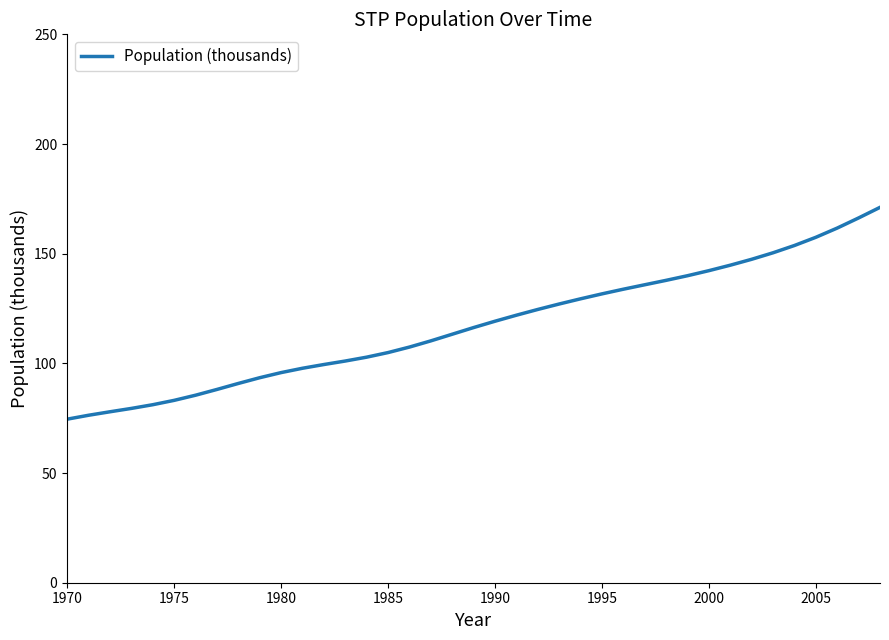

Reading left to right, list all the values displayed in this chart.

74.6	76.3	77.9	79.5	81.2	83.1	85.5	88.1	90.8	93.5	95.8	97.8	99.5	101.1	102.8	104.9	107.4	110.3	113.3	116.3	119.2	122.0	124.6	127.1	129.4	131.7	133.8	135.8	137.8	140.0	142.3	144.8	147.4	150.4	153.7	157.5	161.7	166.3	171.1